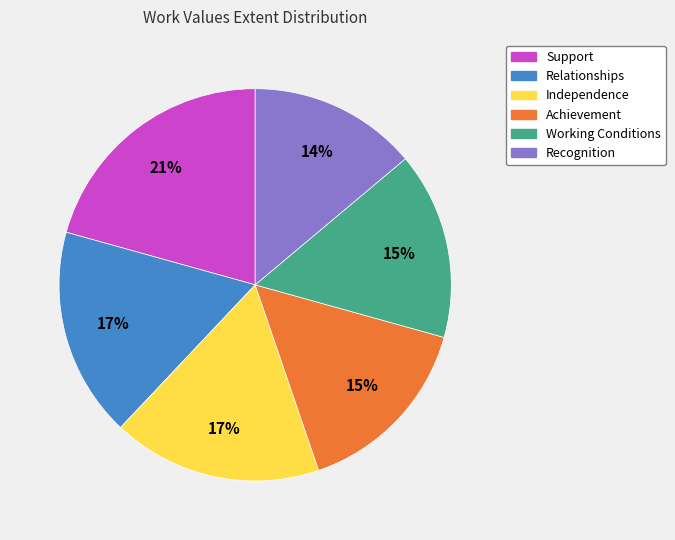

Is it true that Working Conditions is 7% of the pie?

False